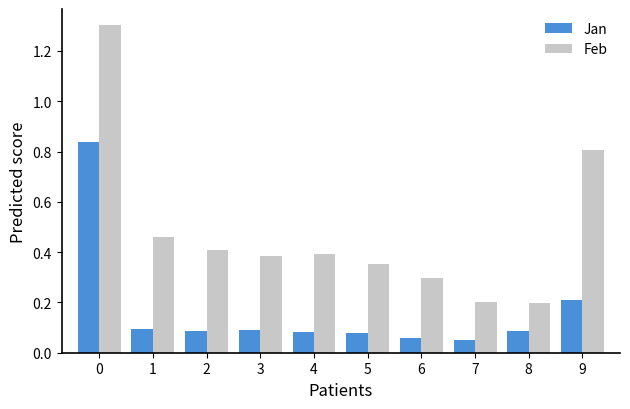

The value of Jan at 6 is 0.1. True or false?

True